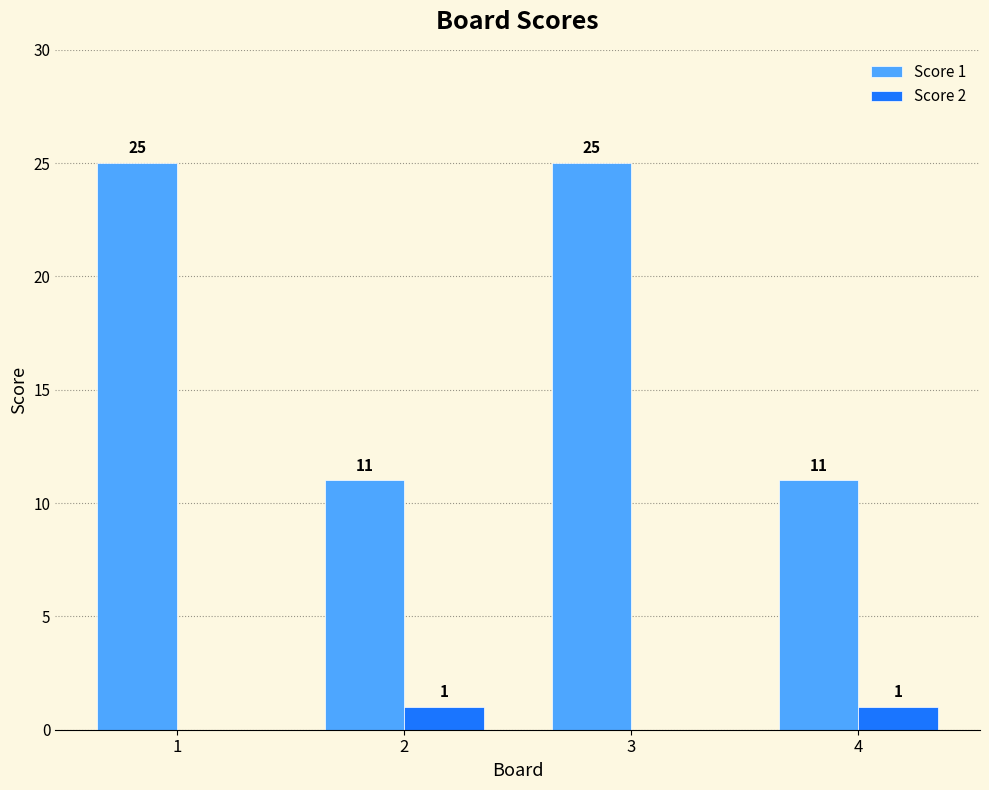

What is the greatest value displayed?

25